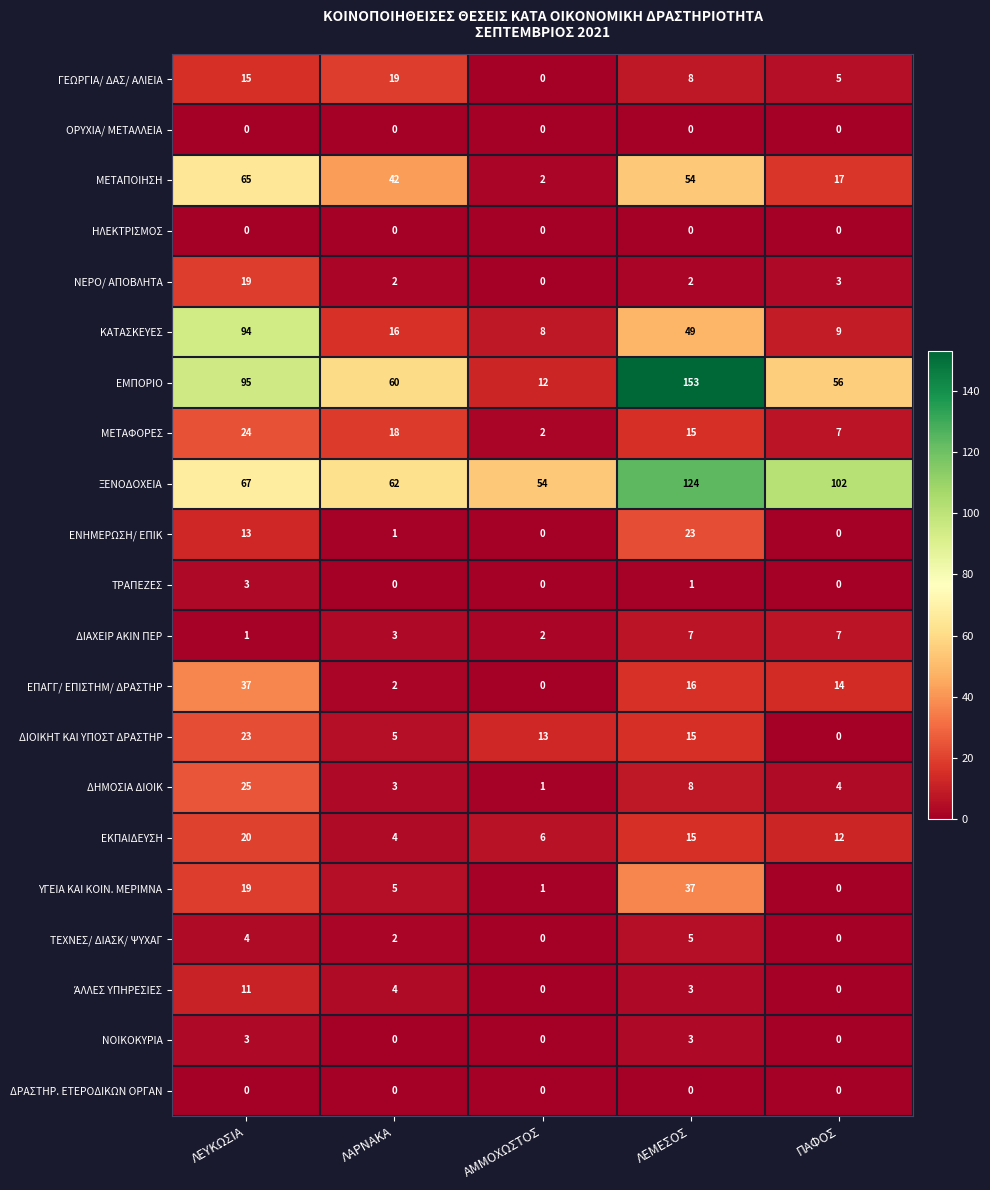

How many series are shown in this chart?

21